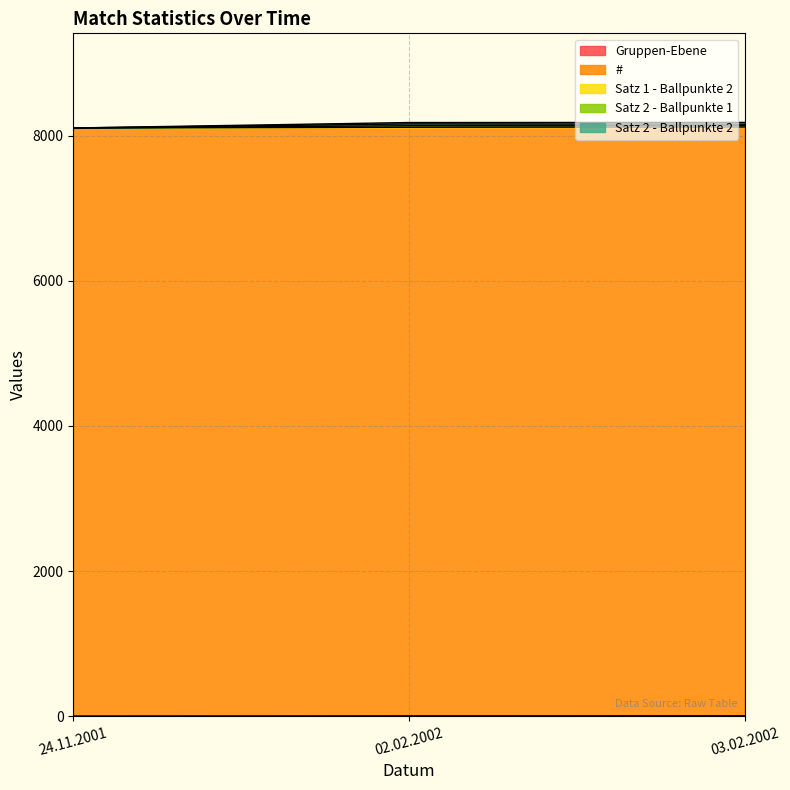

Does the chart have visible grid lines?

Yes